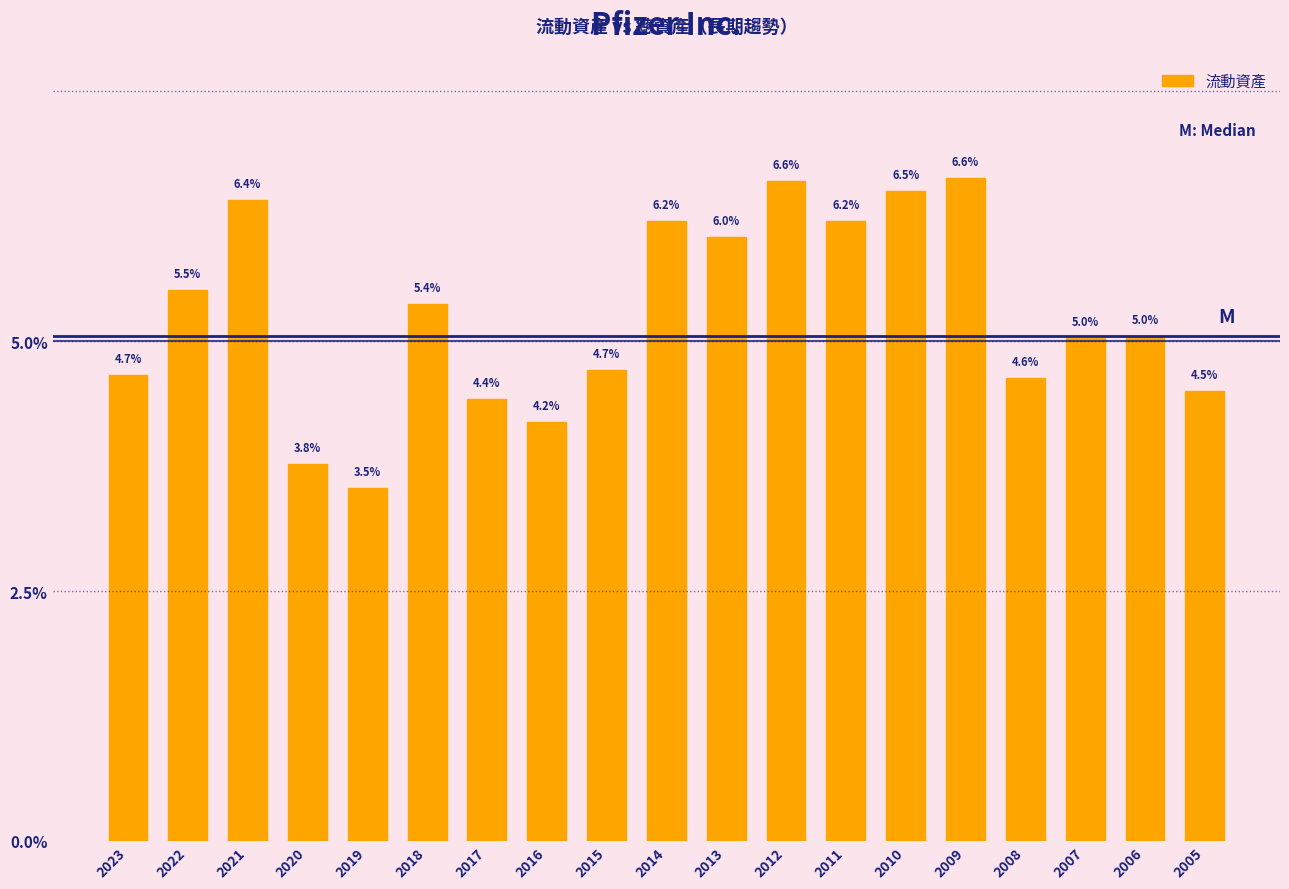

Reading left to right, transcribe all the data shown in this chart.

2023=4.7	2022=5.5	2021=6.4	2020=3.8	2019=3.5	2018=5.4	2017=4.4	2016=4.2	2015=4.7	2014=6.2	2013=6.0	2012=6.6	2011=6.2	2010=6.5	2009=6.6	2008=4.6	2007=5.0	2006=5.0	2005=4.5